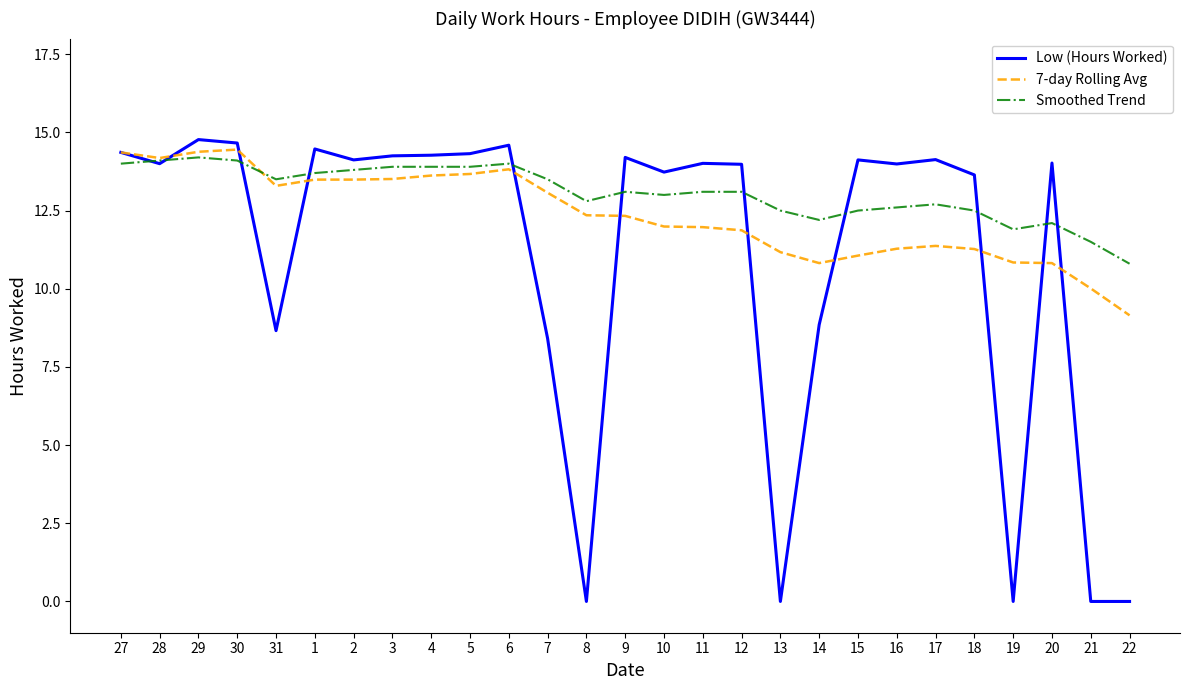

At which label does Smoothed Trend reach its minimum?

22